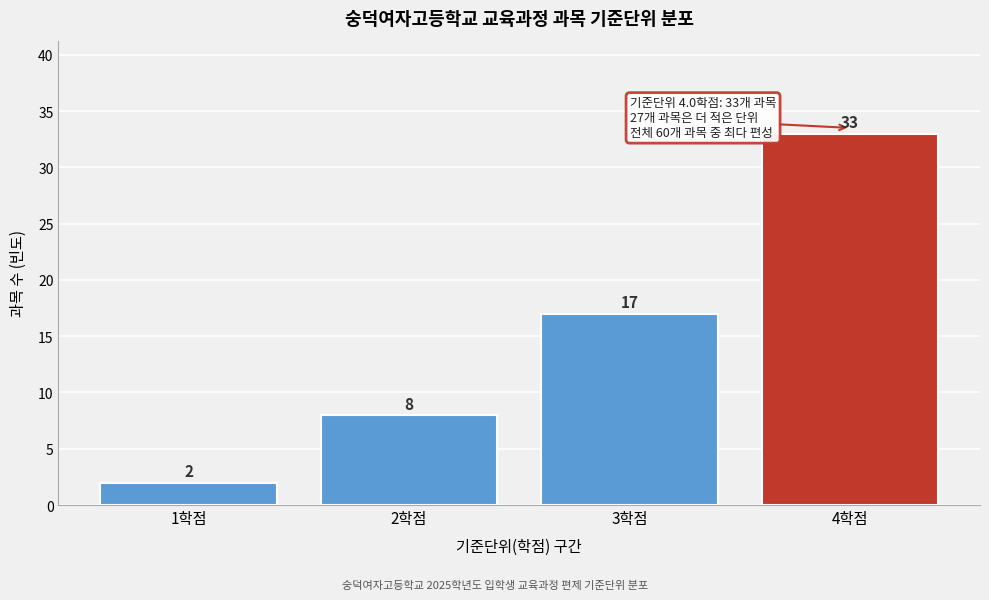

Reading right to left, extract all data points from this chart.

33	17	8	2